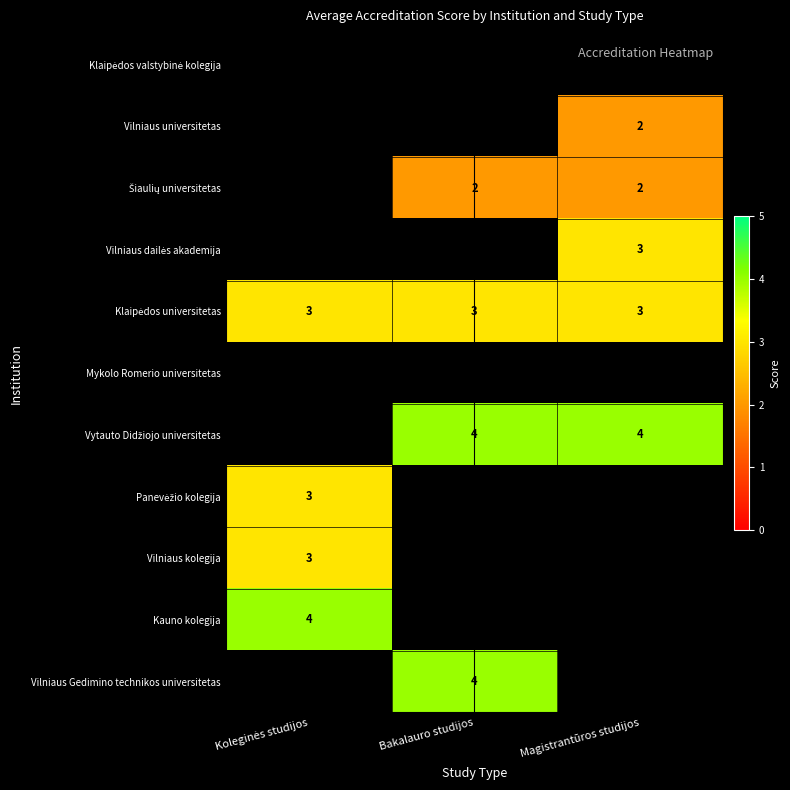

The value of Vilniaus universitetas at Magistrantūros studijos is 2. True or false?

True